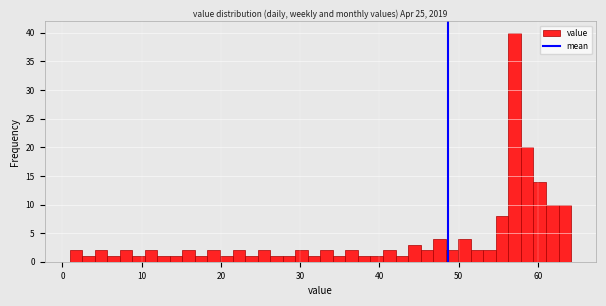

Read against the x-axis, roughly where is the centre of the tallest bar?

57